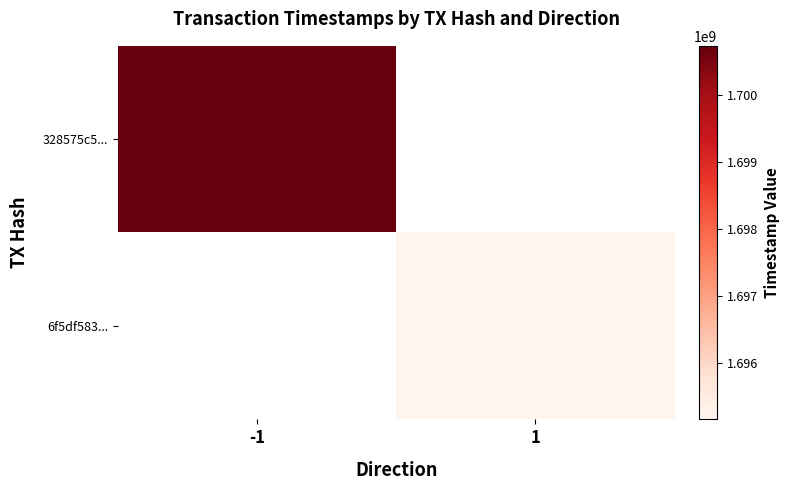

List the labels in order of 328575c5... value, largest first.

-1, 1